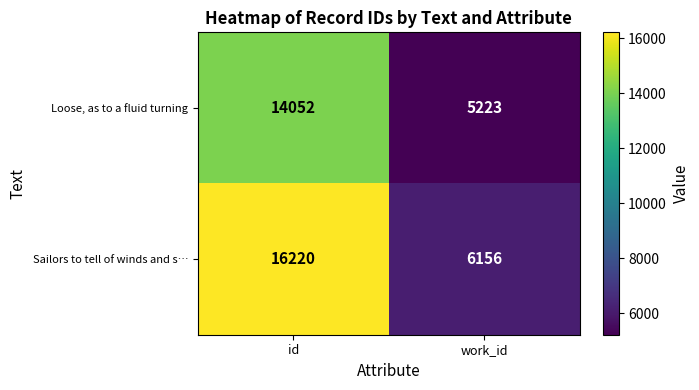

What value does the Loose, as to a fluid turning series have at work_id, to the nearest 10?

5220